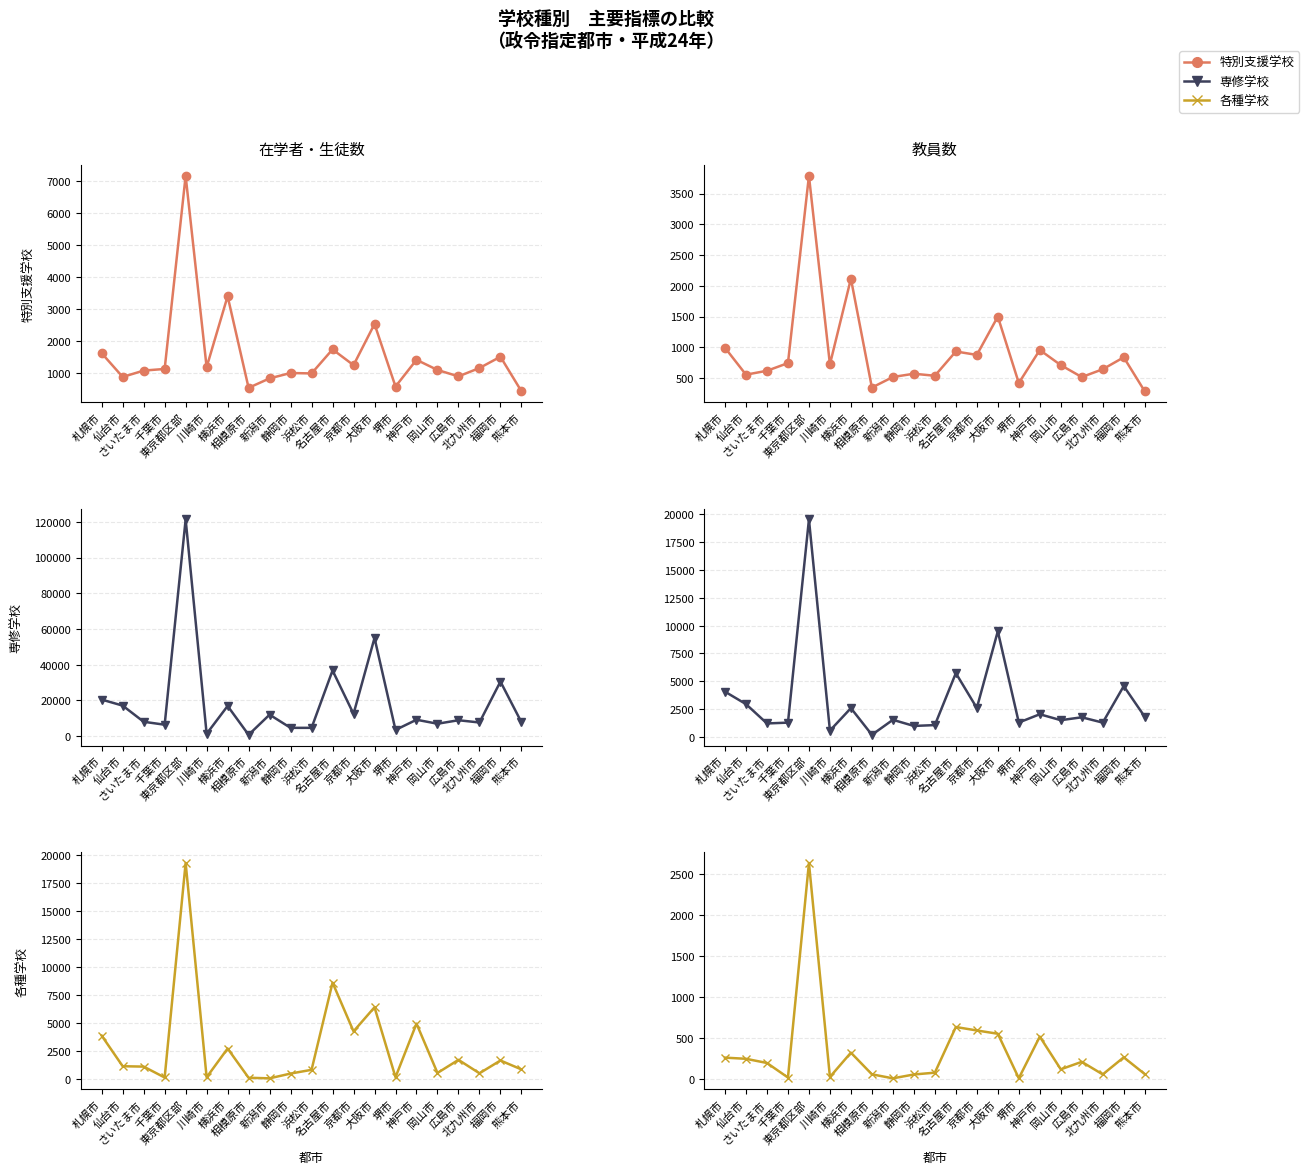

True or false: 専修学校 has a value of 2790 at 福岡市.

False